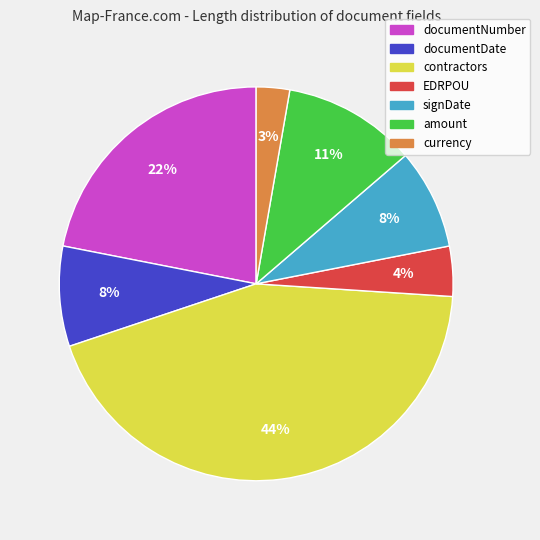

To the nearest percent, what is the average slice percentage?

14%